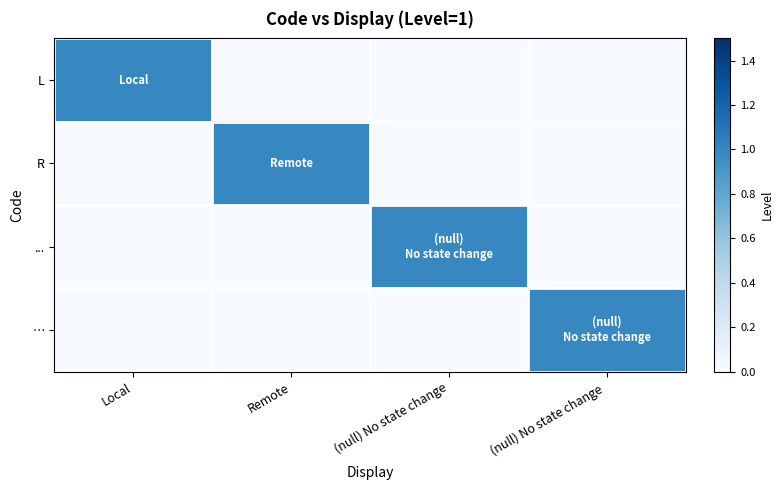

Which series has the largest range (max minus min)?

L